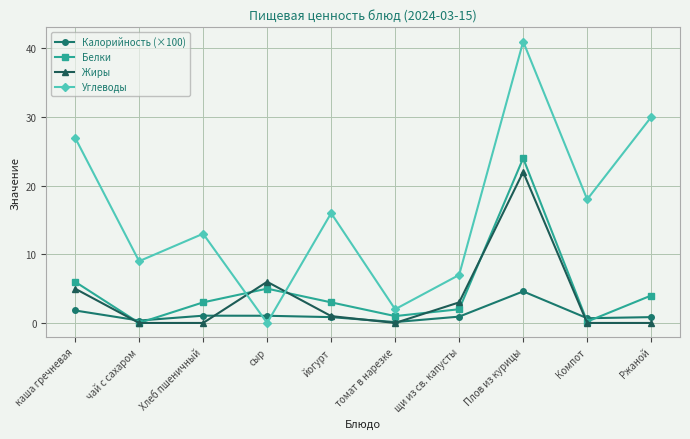

What is the difference between the maximum and minimum values in the Углеводы series?

41.0